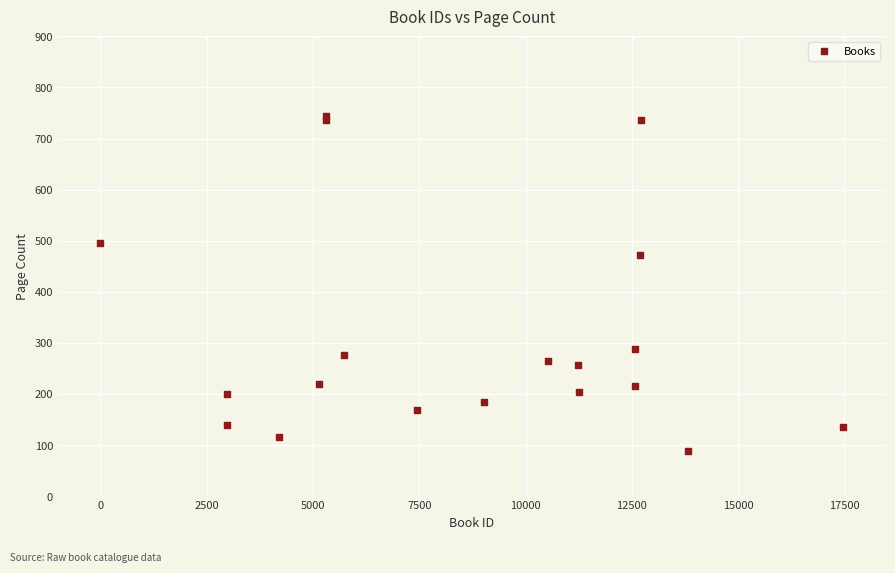

What Y value in the scatter plot is closest to 416?

472